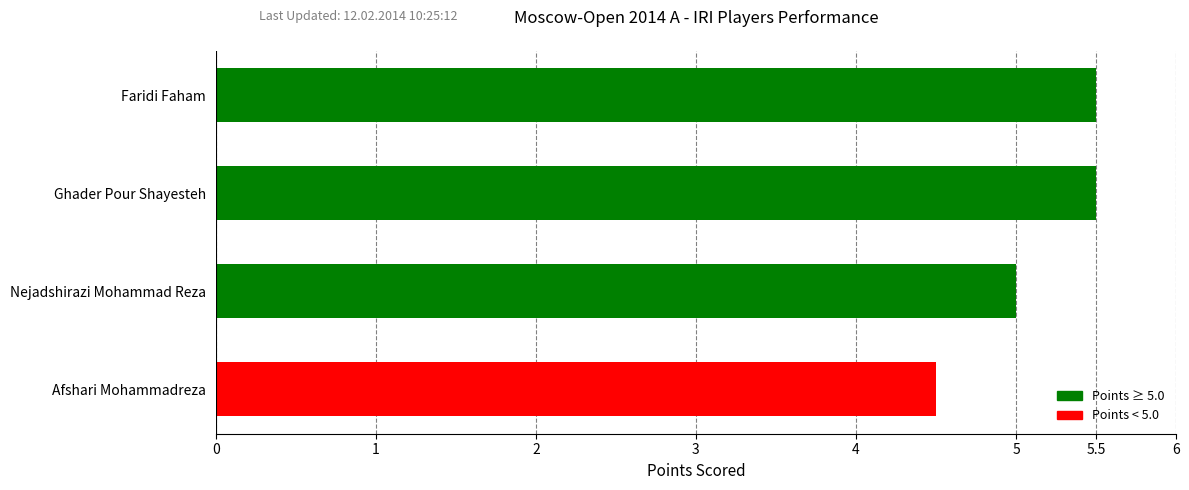

What is the ratio of the value at Ghader Pour Shayesteh to the value at Afshari Mohammadreza?

1.2